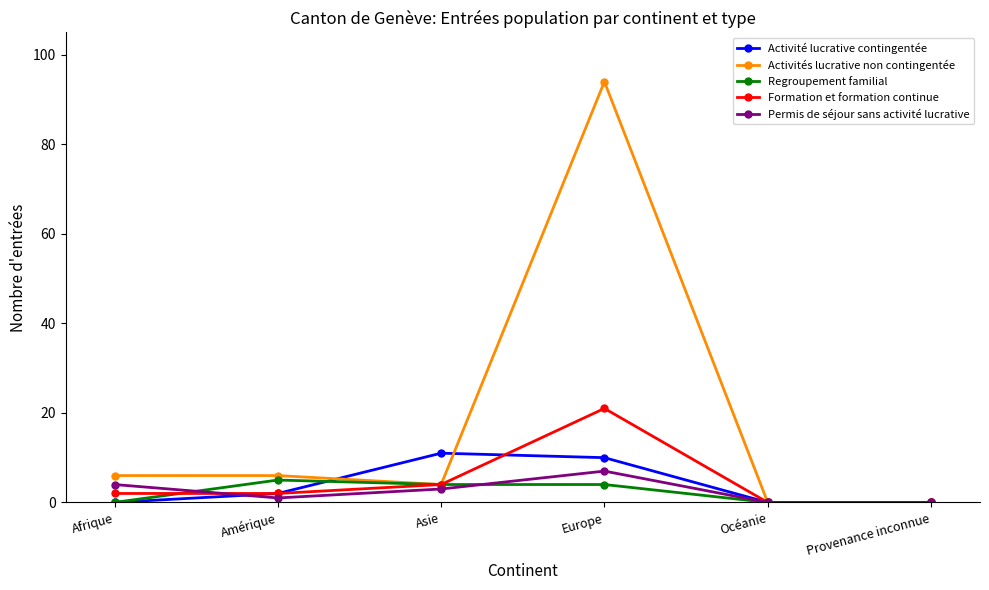

What is the difference between the Permis de séjour sans activité lucrative values at Afrique and Provenance inconnue?

4